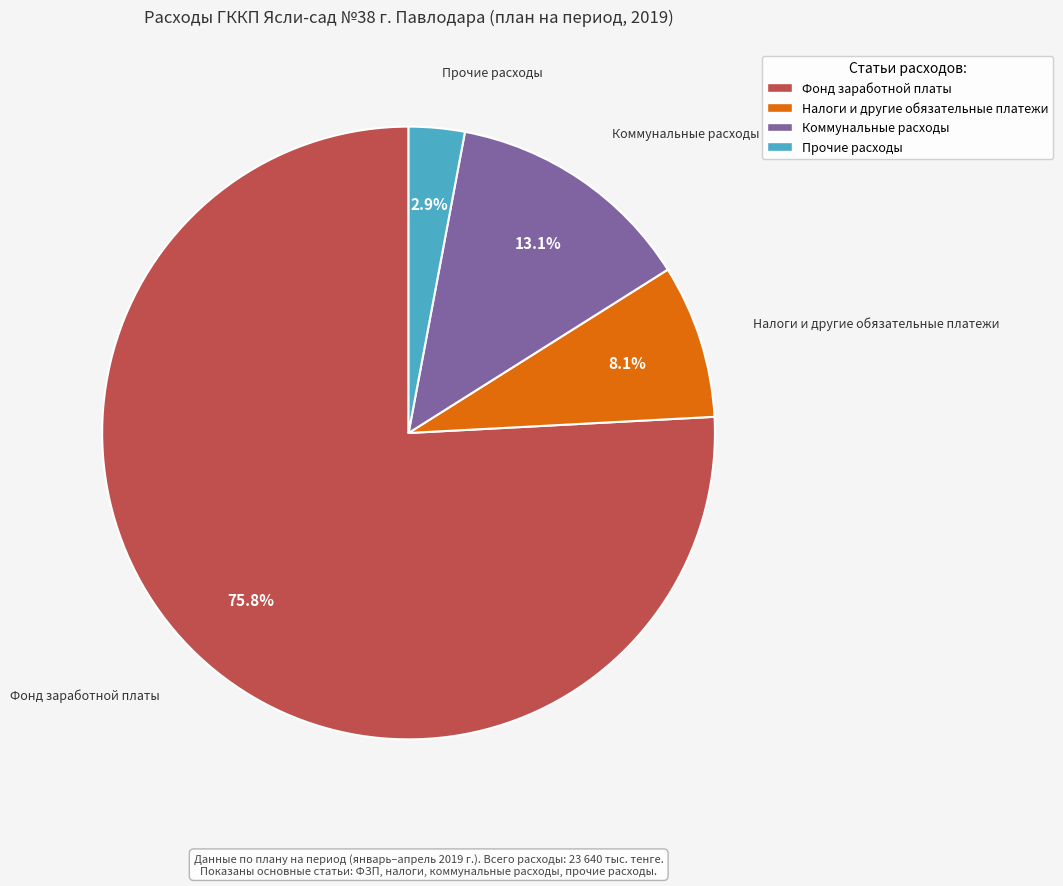

What percentage is the Фонд заработной платы slice, to the nearest percent?

76%